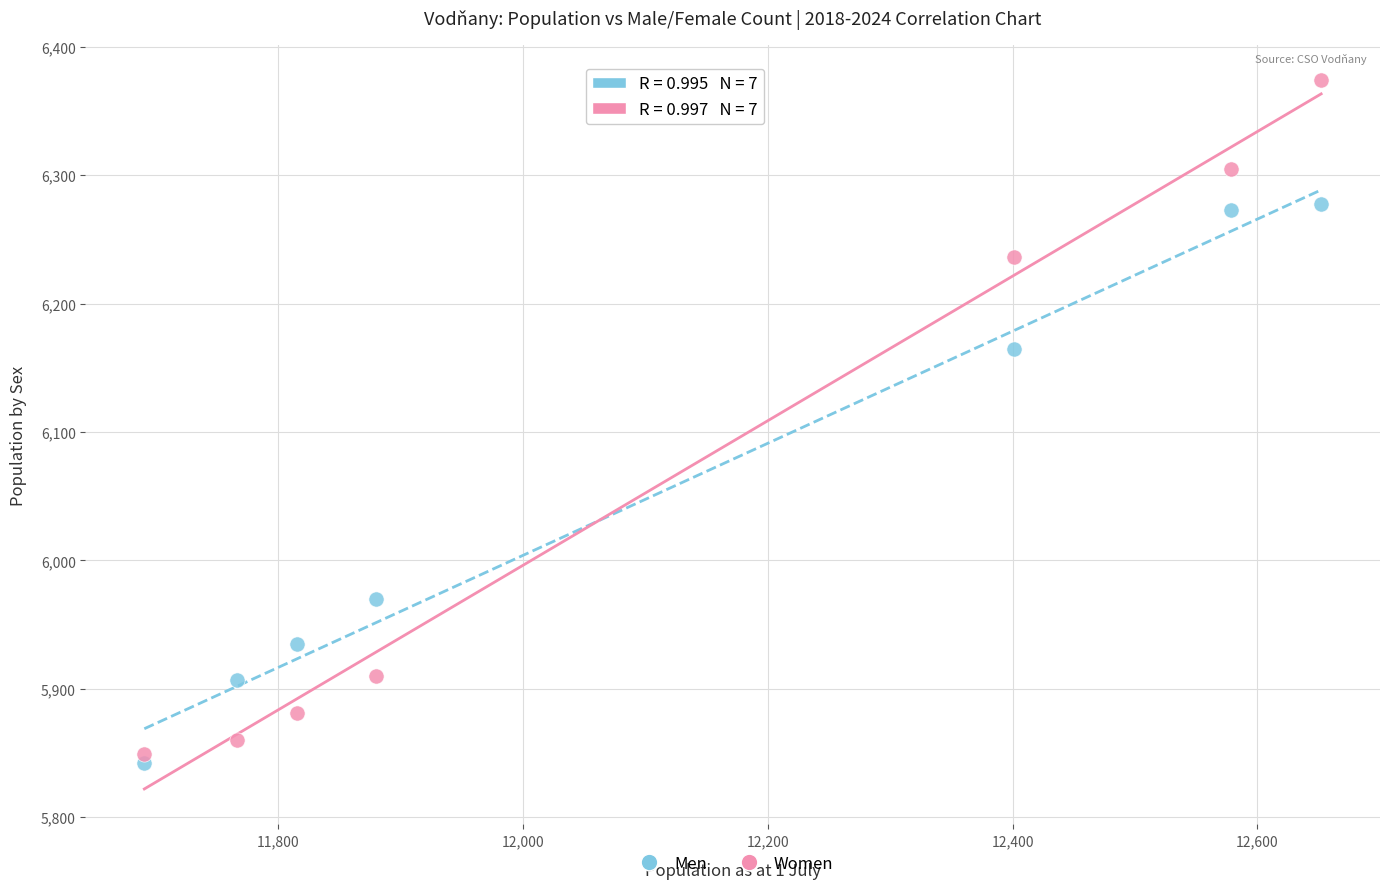

Which series has the widest spread of Y values?

Women